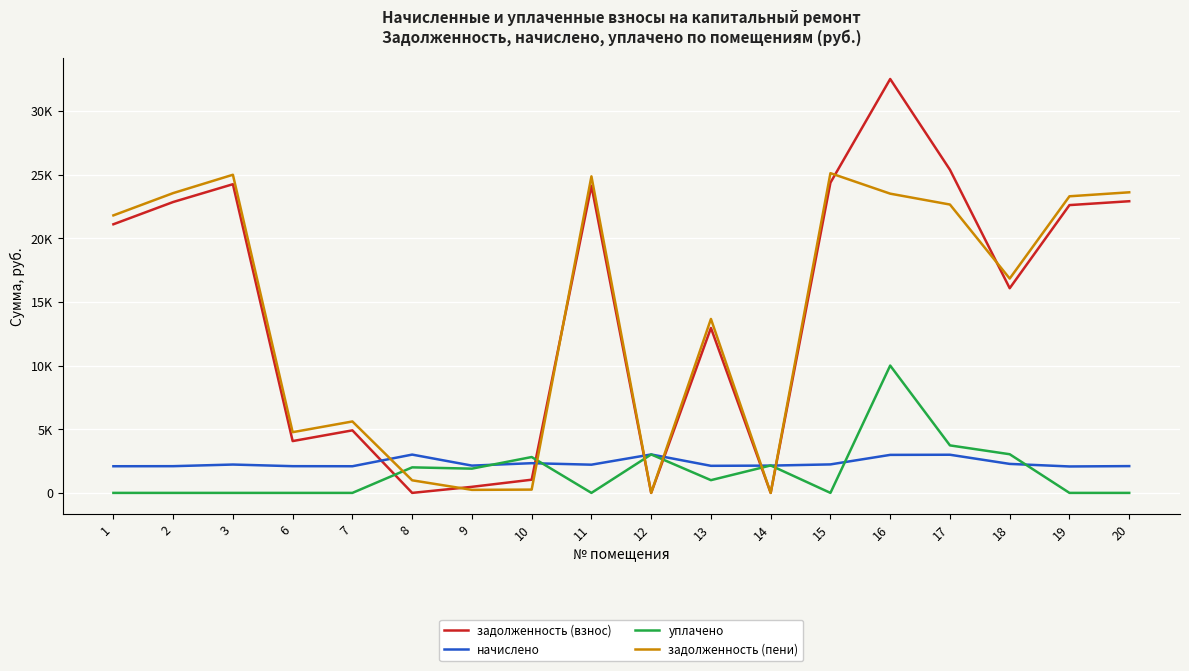

At which label does уплачено first exceed 1000?

8